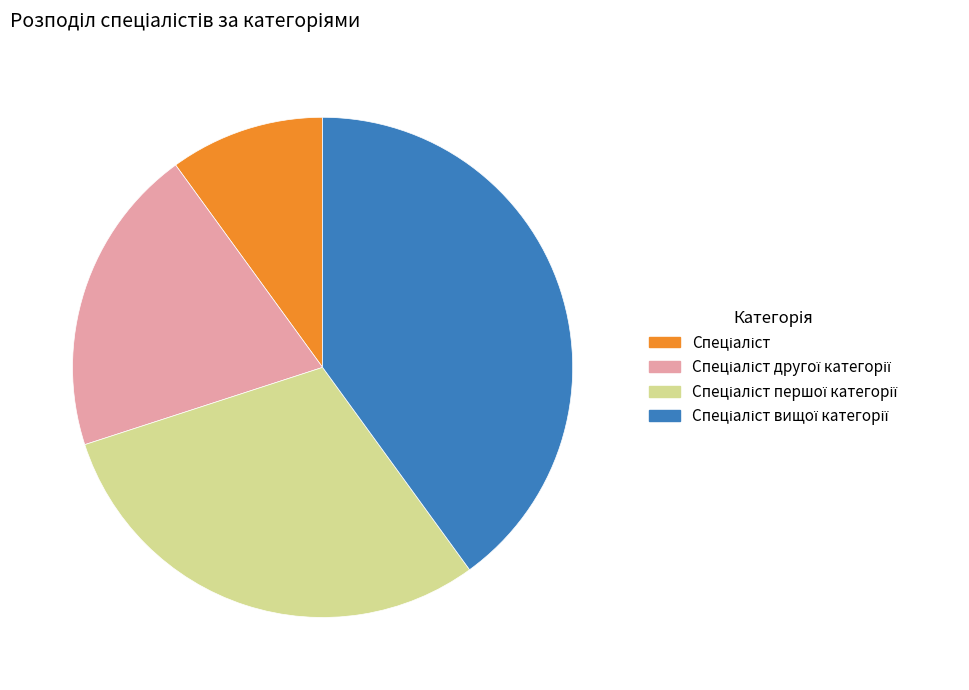

Does any single category account for the majority?

No